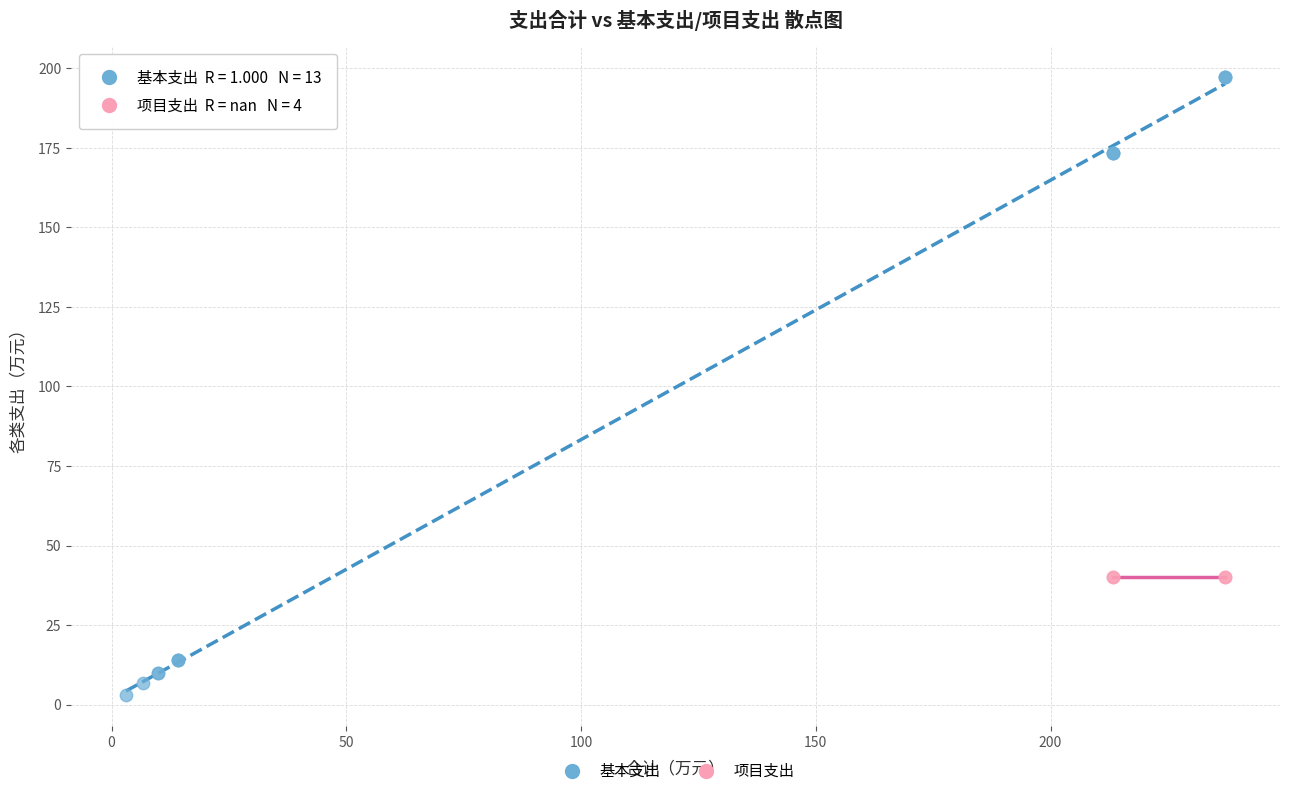

Which series contains the lowest Y value?

基本支出